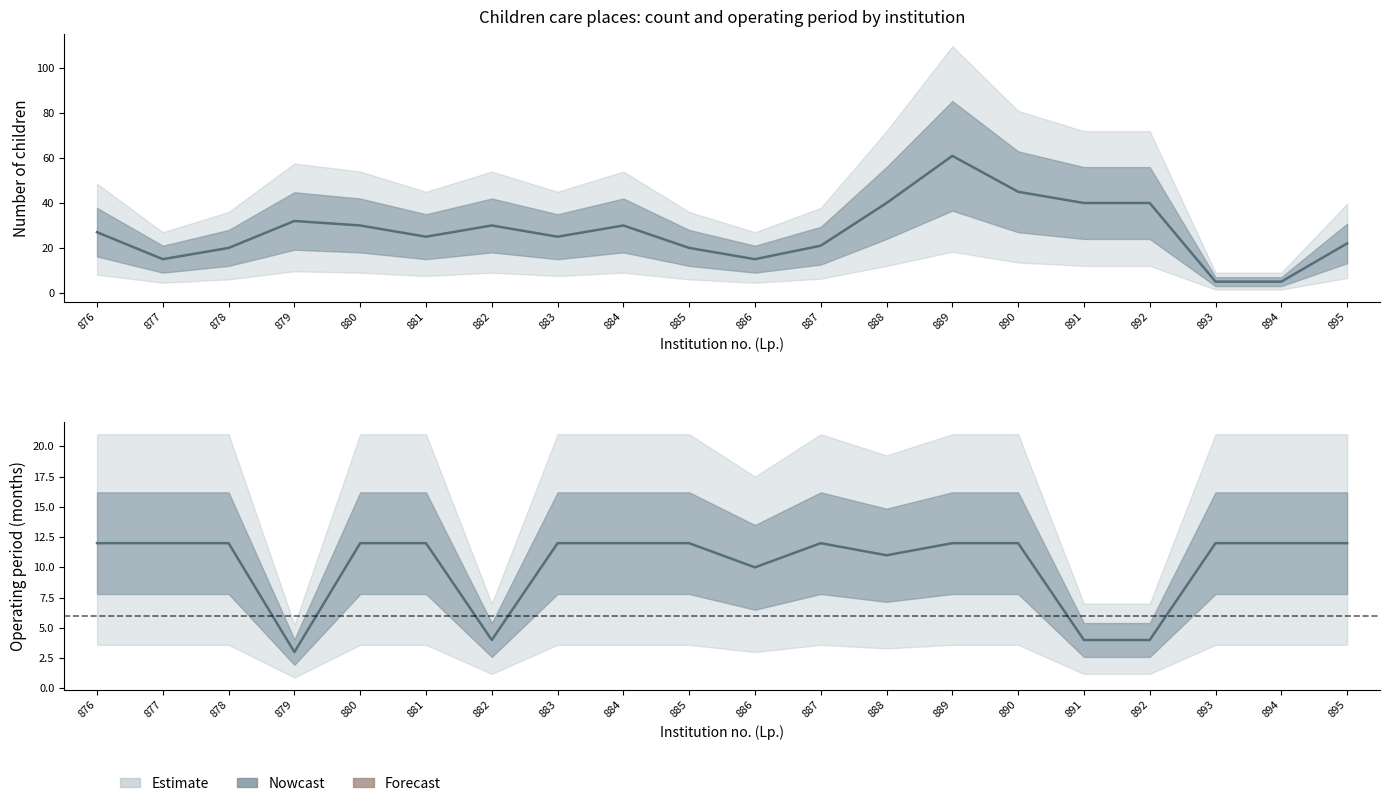

At which category is the sum across all series the highest?

889